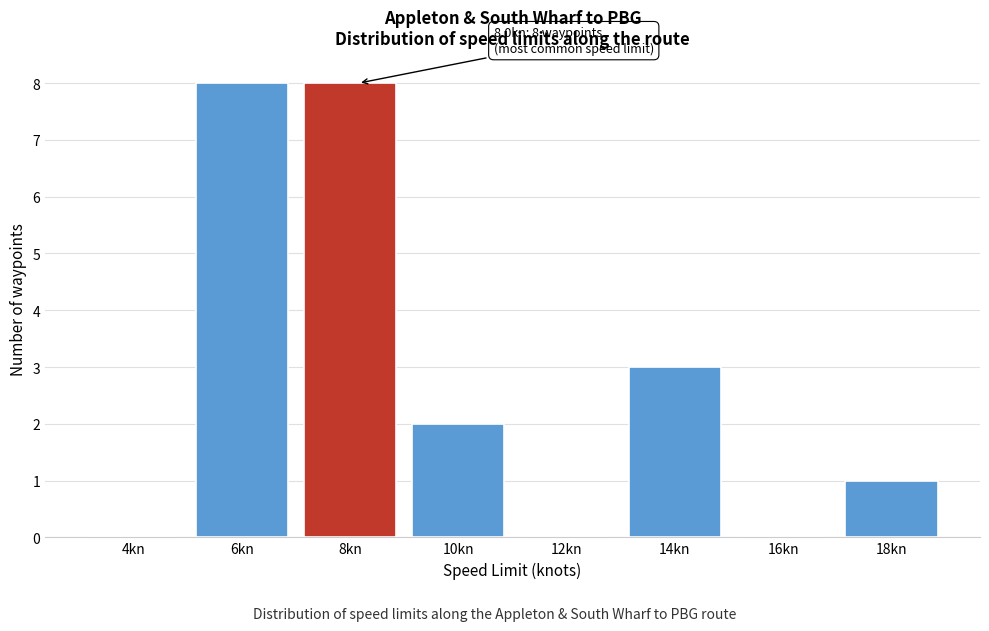

Reading right to left, extract all data points from this chart.

18kn=1	16kn=0	14kn=3	12kn=0	10kn=2	8kn=8	6kn=8	4kn=0